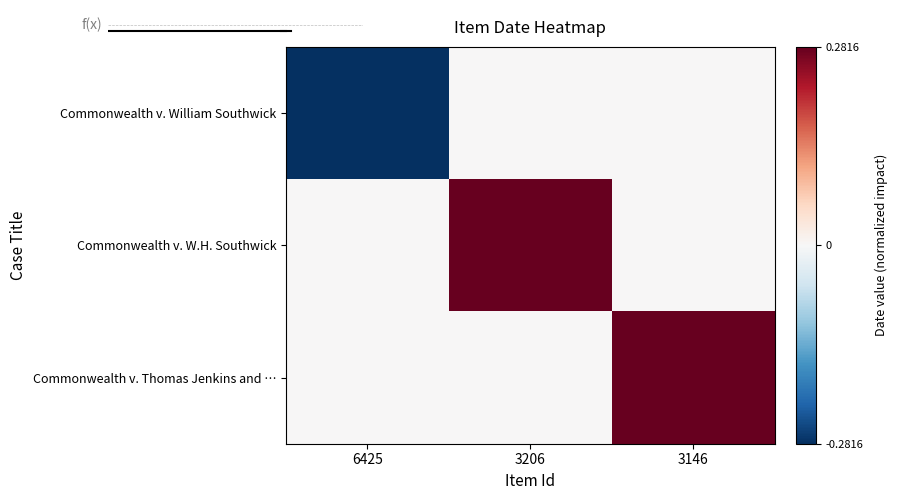

Count the number of categories in the chart.

3